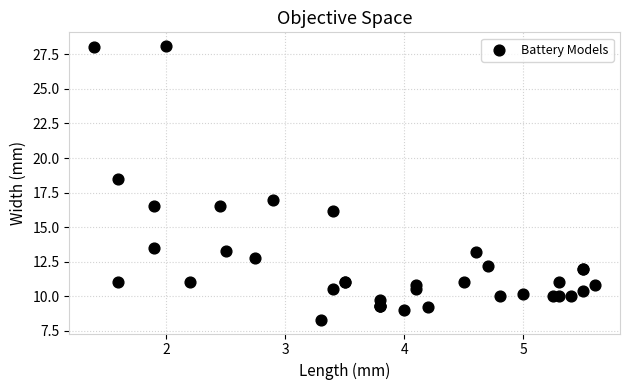

What Y value in the scatter plot is closest to 18?

18.5